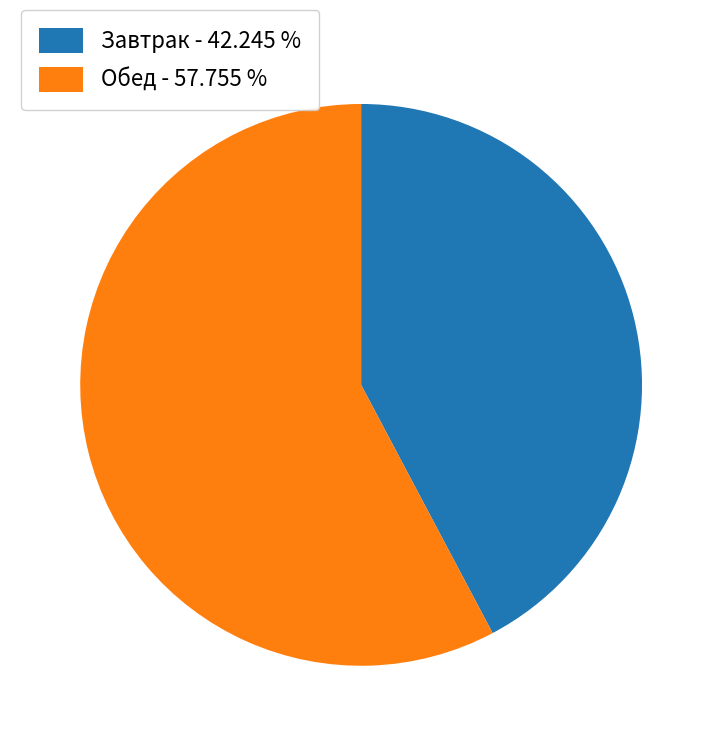

Rank the categories by value from lowest to highest.

Завтрак, Обед